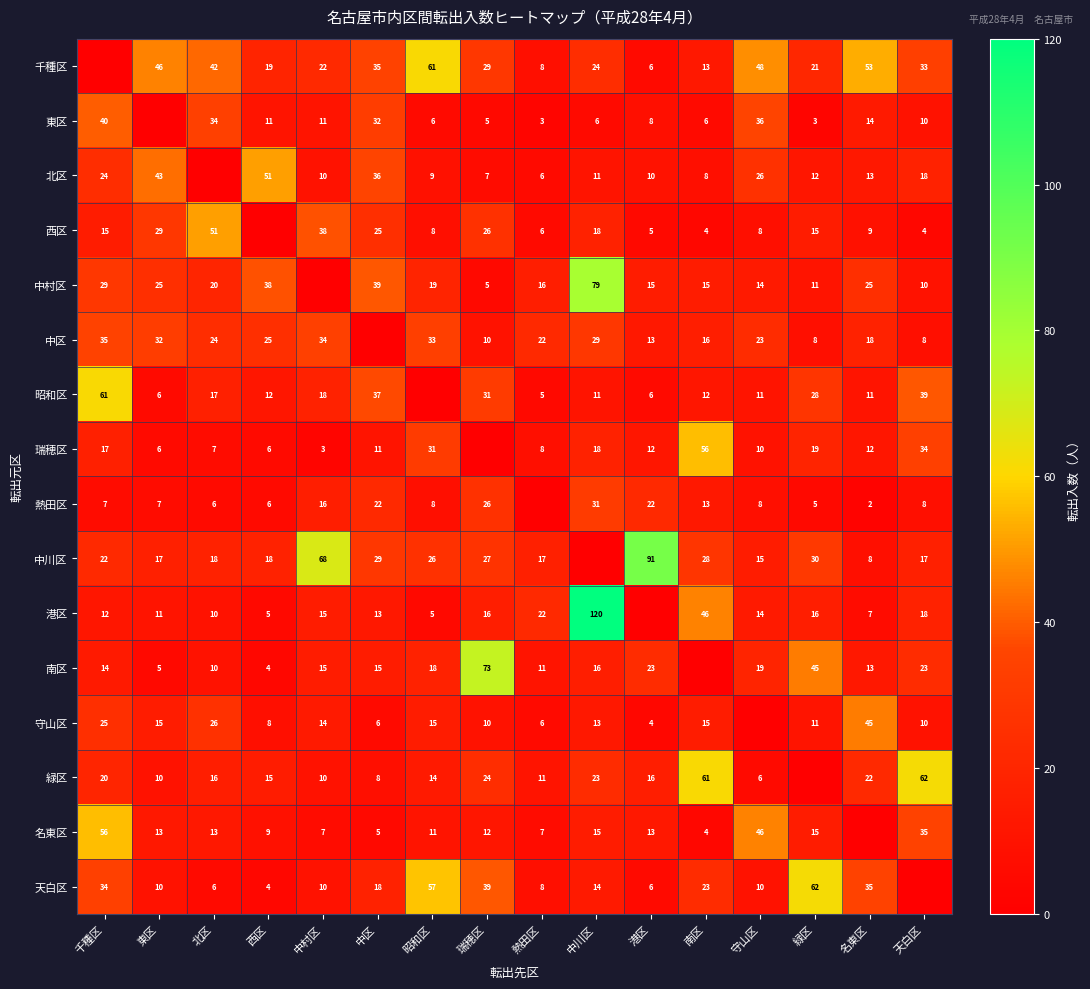

What is the total value across all series at 昭和区?

321